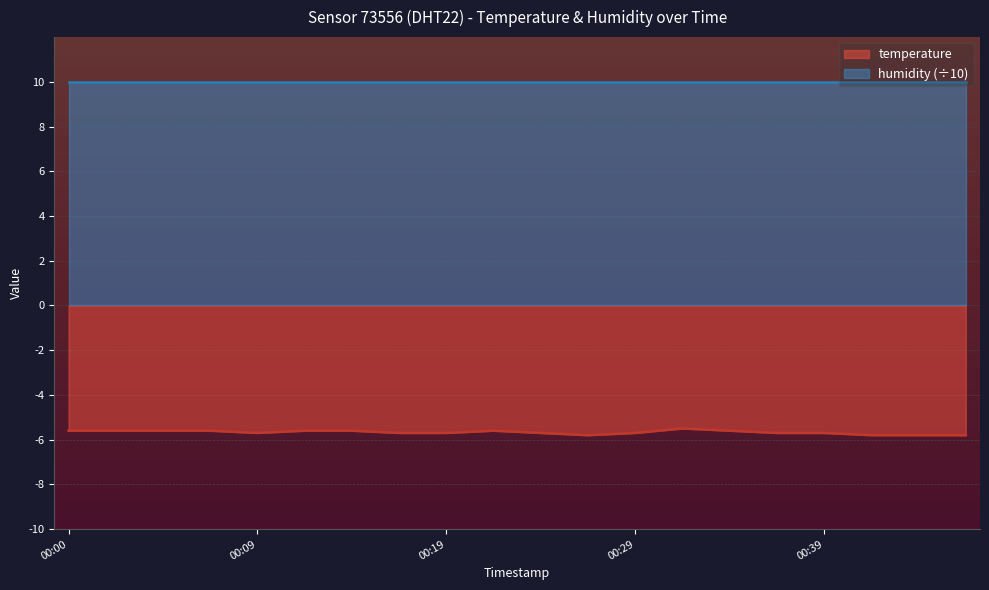

What is the value of the 8th point from the left?

-5.7